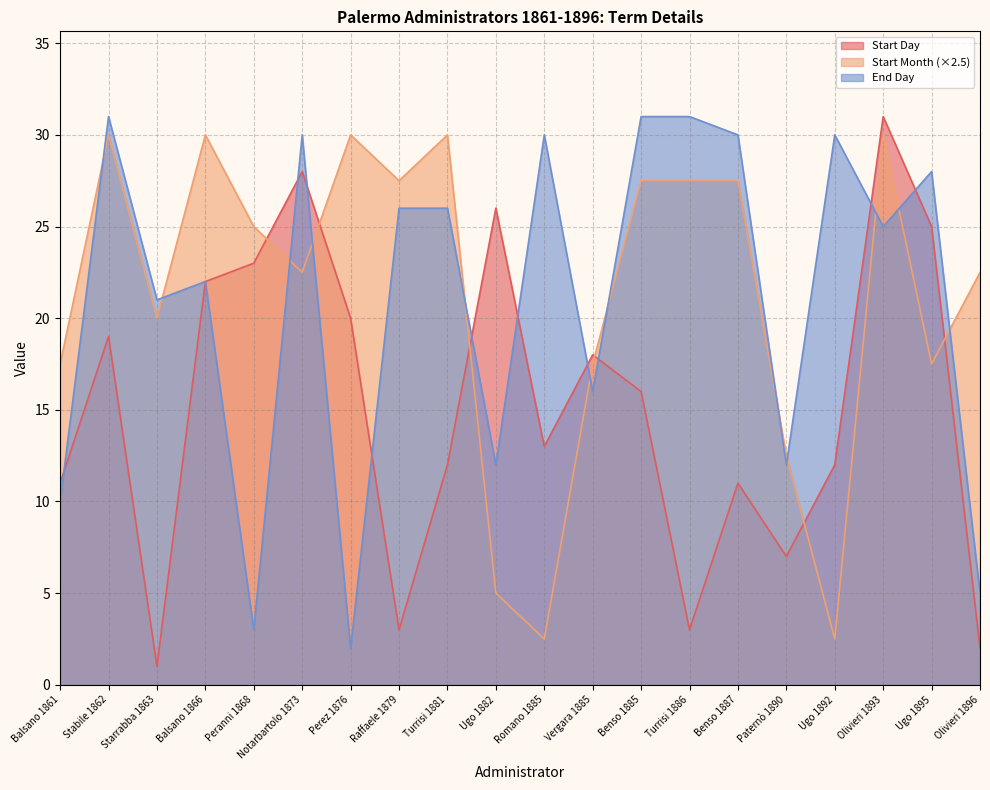

Which has a higher value, Balsano 1866 or Raffaele 1879?

Balsano 1866